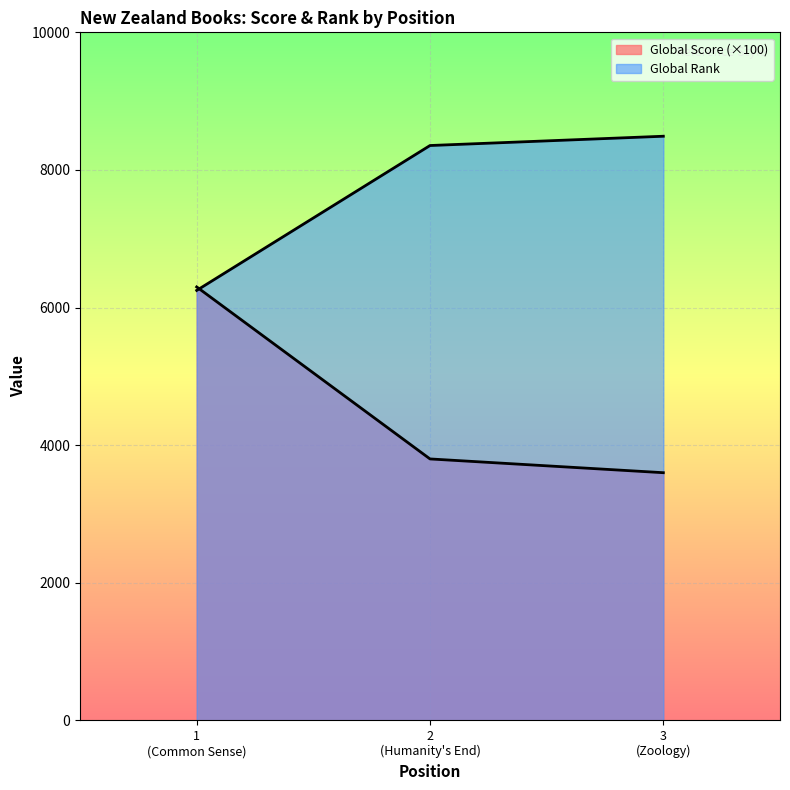

Read the Global Rank value at 1 (Common Sense).

6249